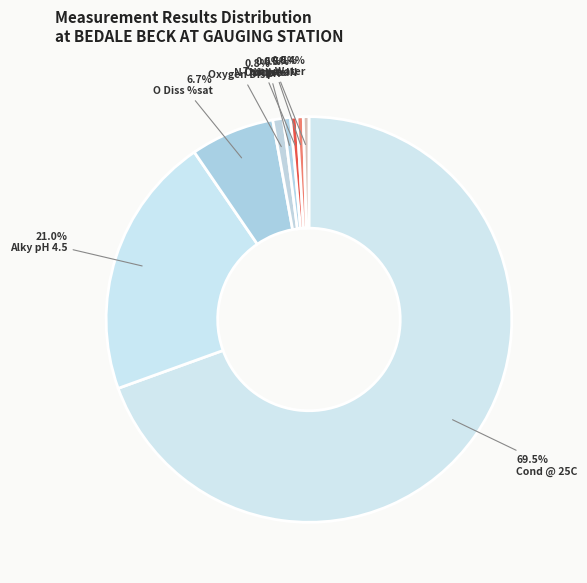

How many segments does this pie chart have?

8